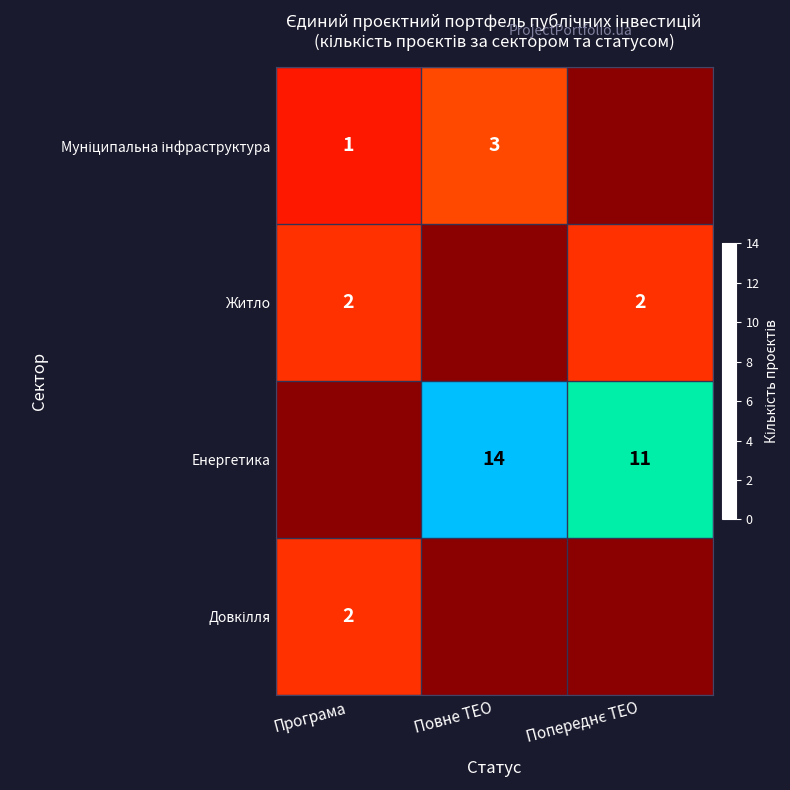

The Житло series shows 1 at Програма. True or false?

False